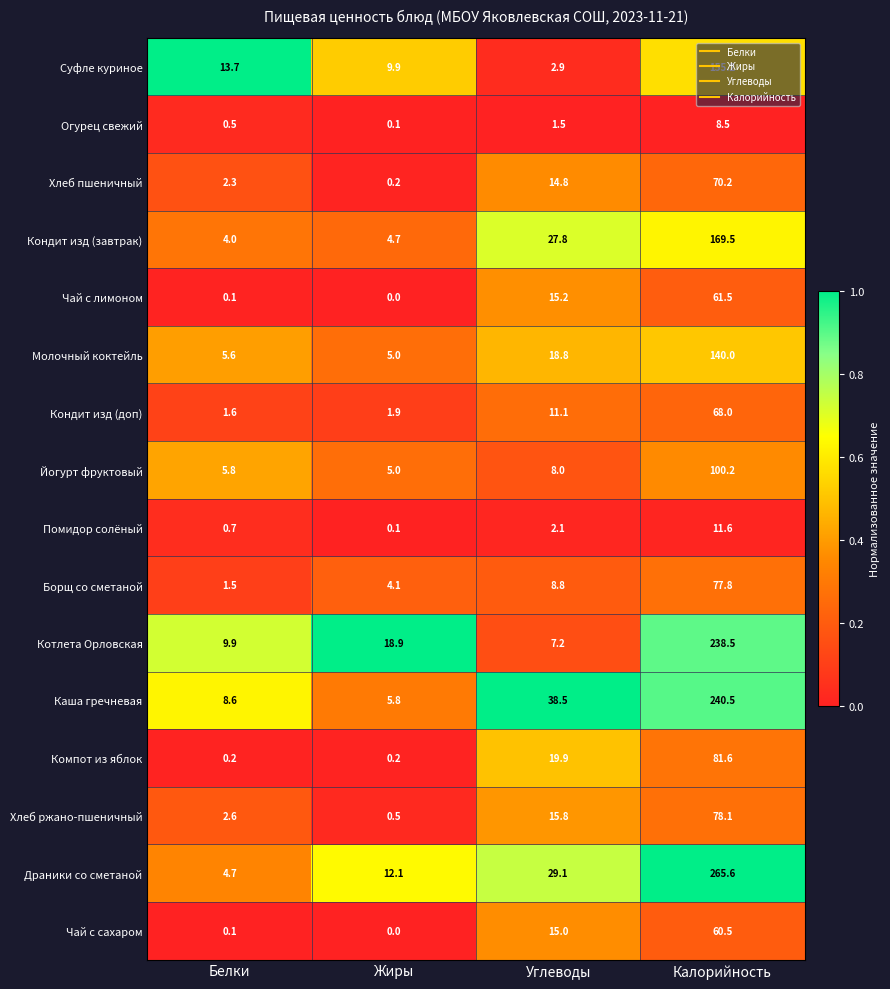

At how many categories does at least one series exceed 0?

4